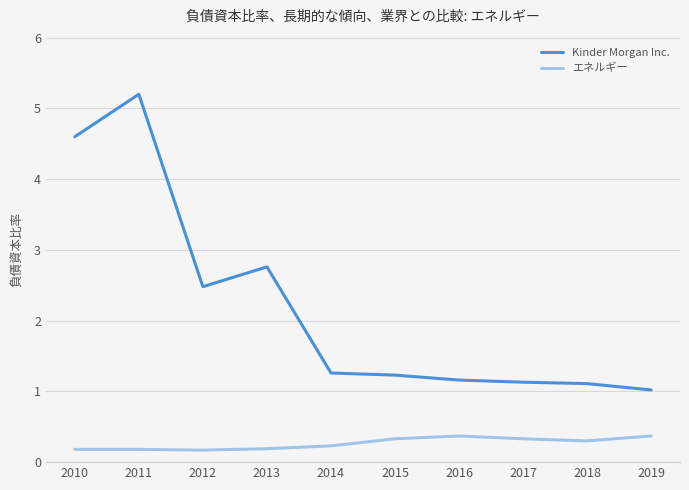

Count the number of categories in the chart.

10